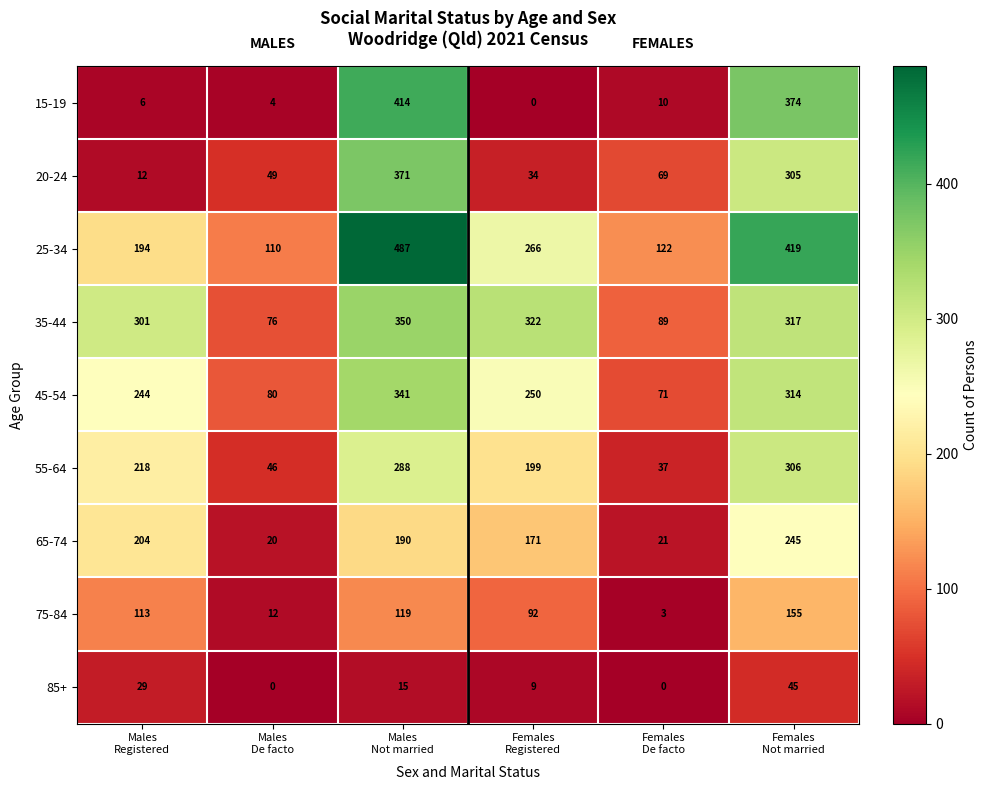

What is the average value of the 45-54 series?

217